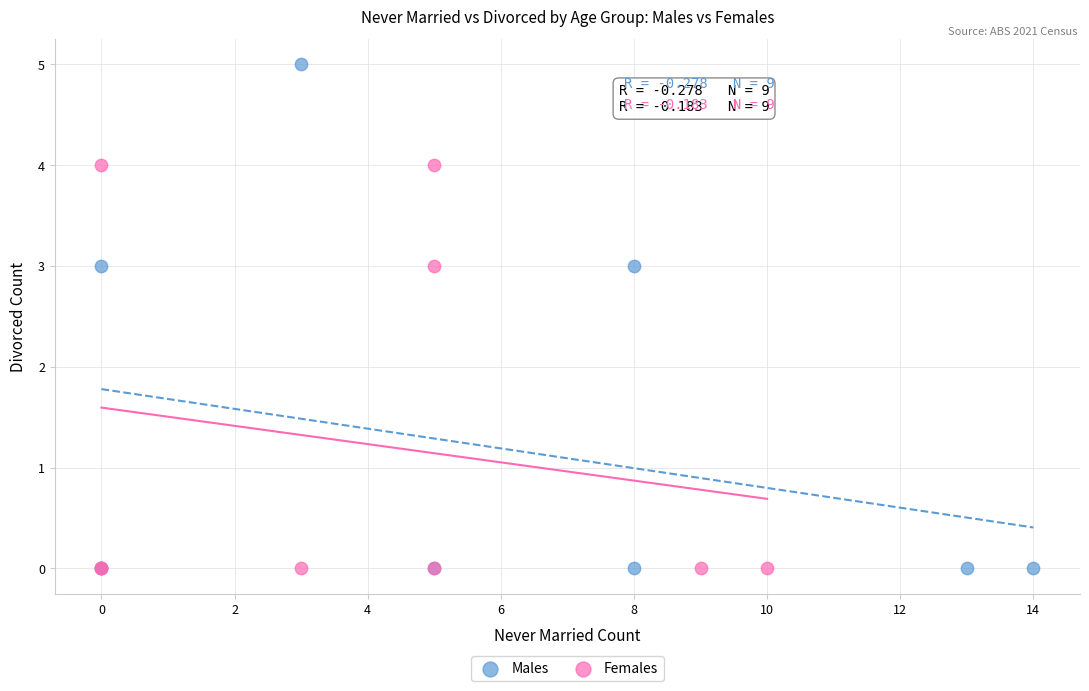

Which series reaches the maximum Y coordinate?

Males